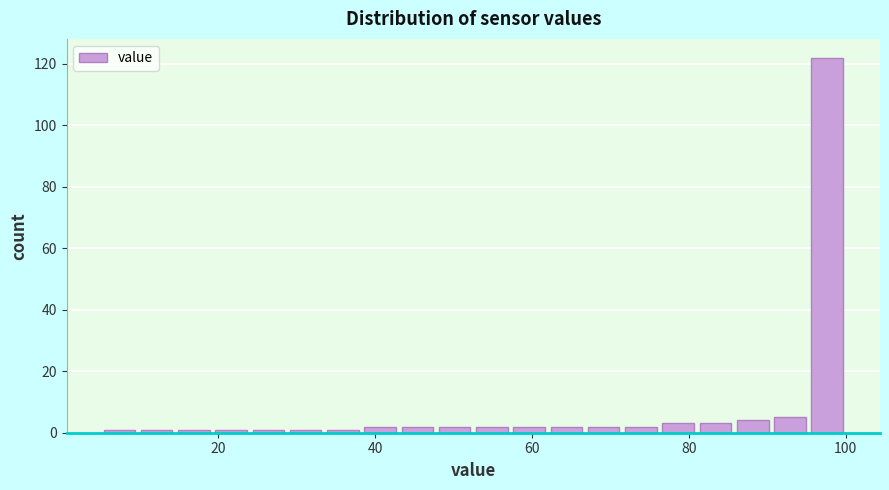

Read against the x-axis, roughly where is the centre of the tallest bar?

98